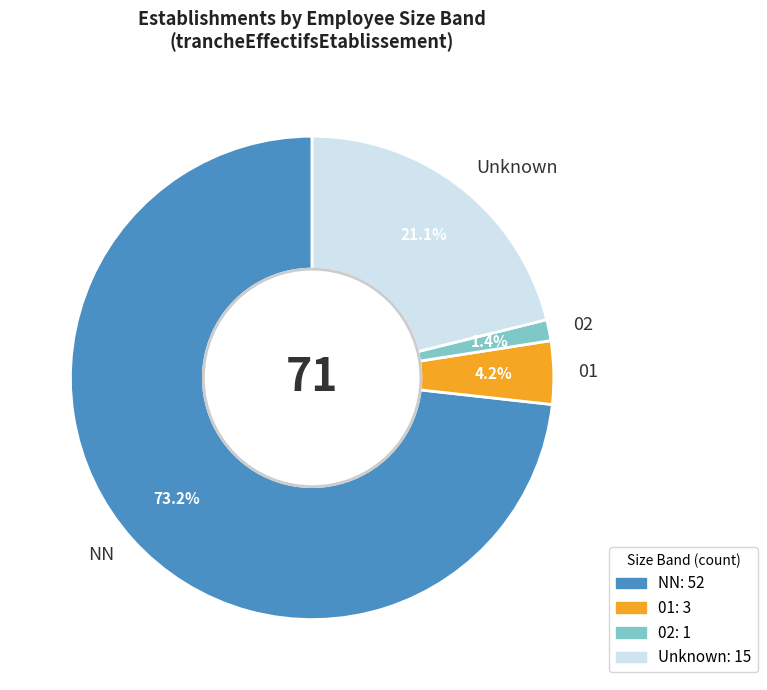

Which has a higher value, Unknown or 02?

Unknown